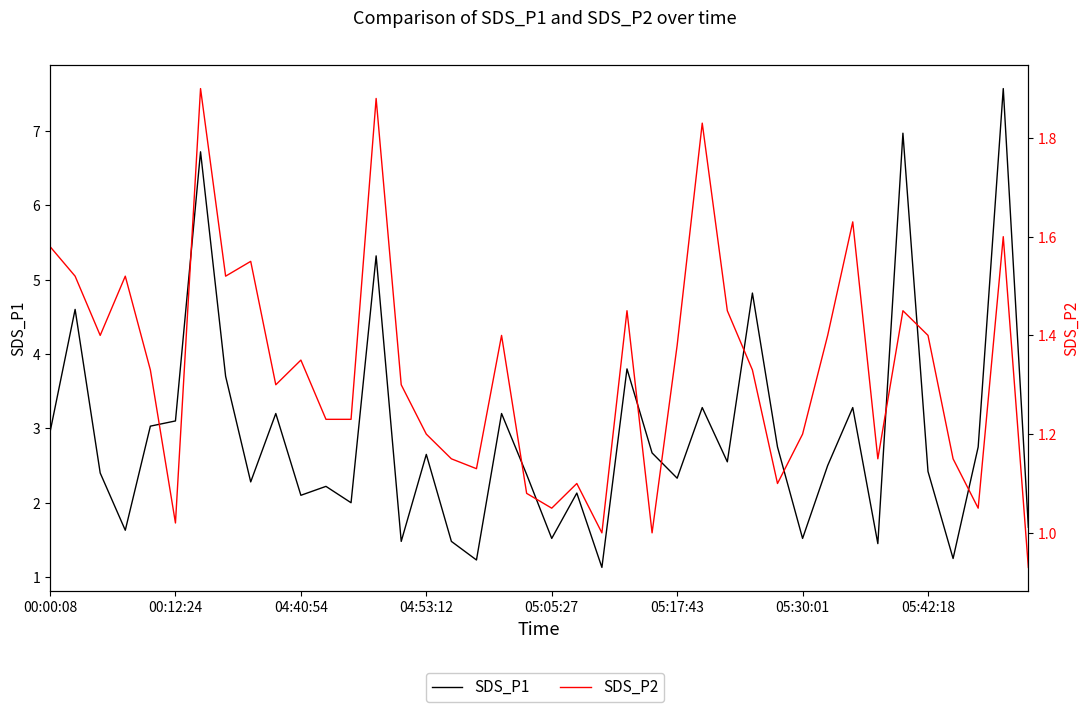

True or false: SDS_P1 has more than 2 points higher than both neighbors.

True